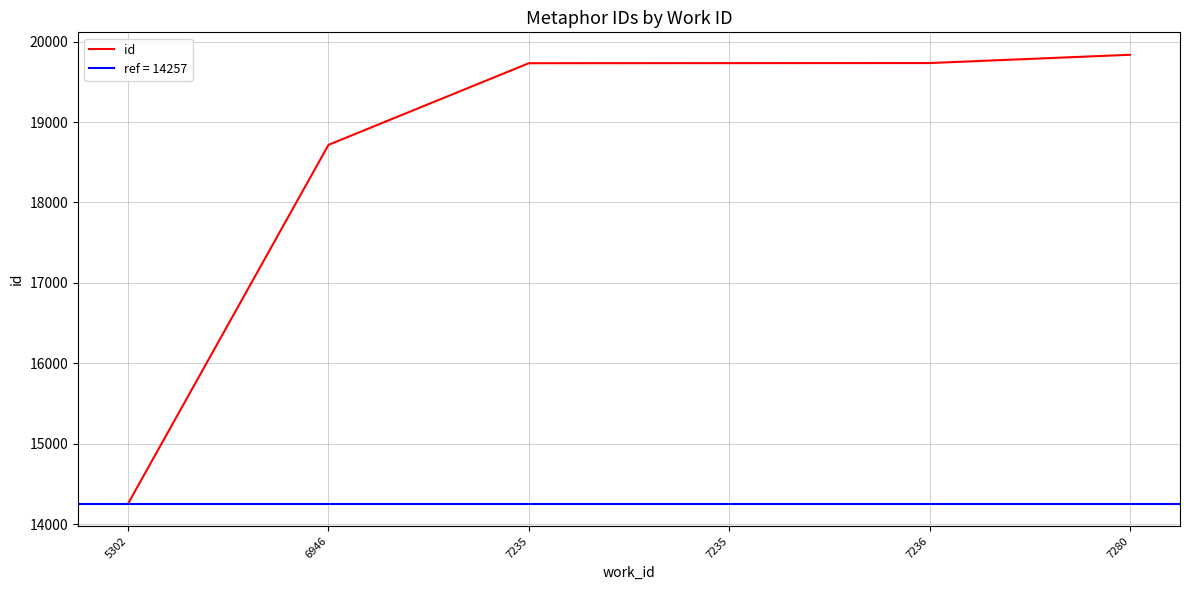

Between 7235 and 5302, which is larger?

7235